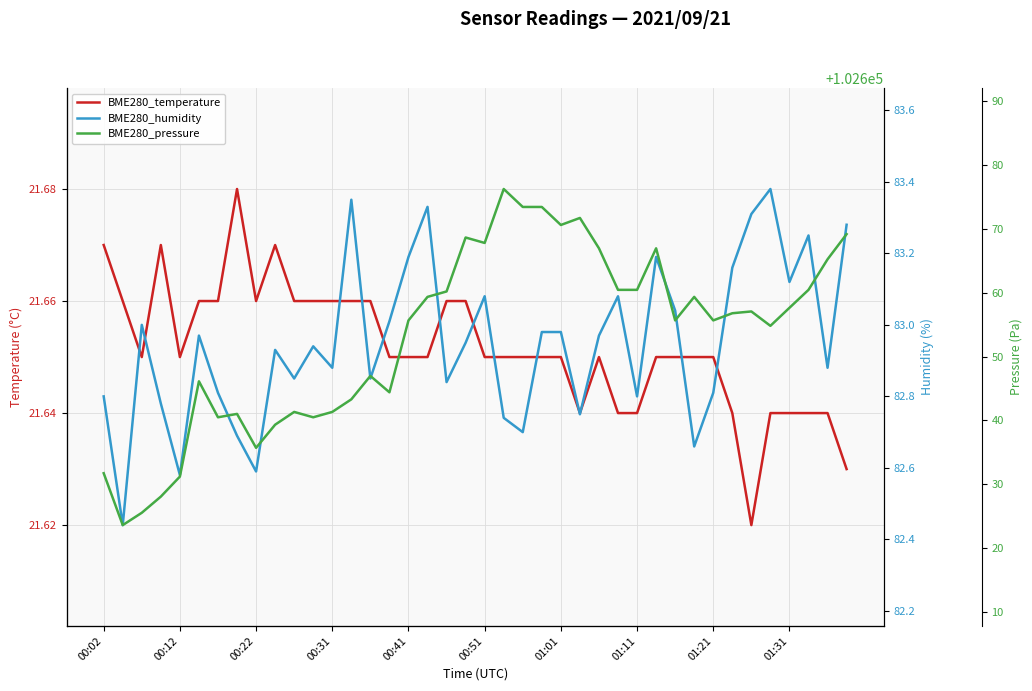

What is the spread (max minus min) of values at 15?

102622.8